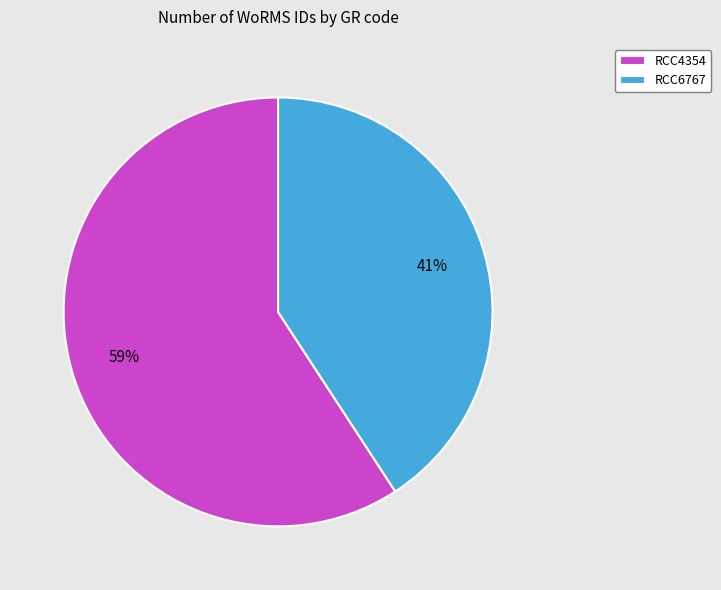

What is the majority slice?

RCC4354